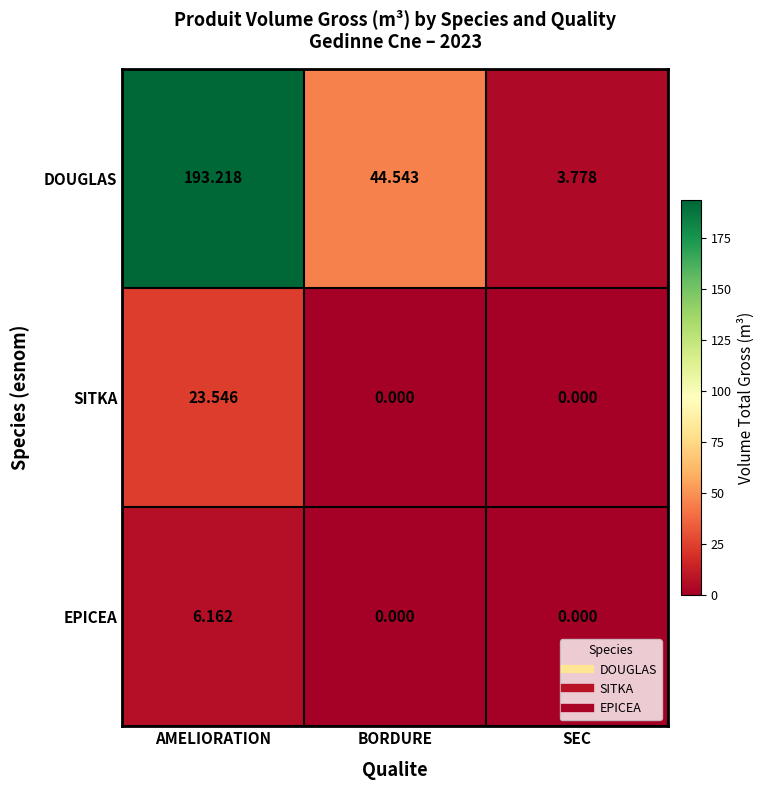

List the series in order of their peak value, lowest first.

EPICEA, SITKA, DOUGLAS